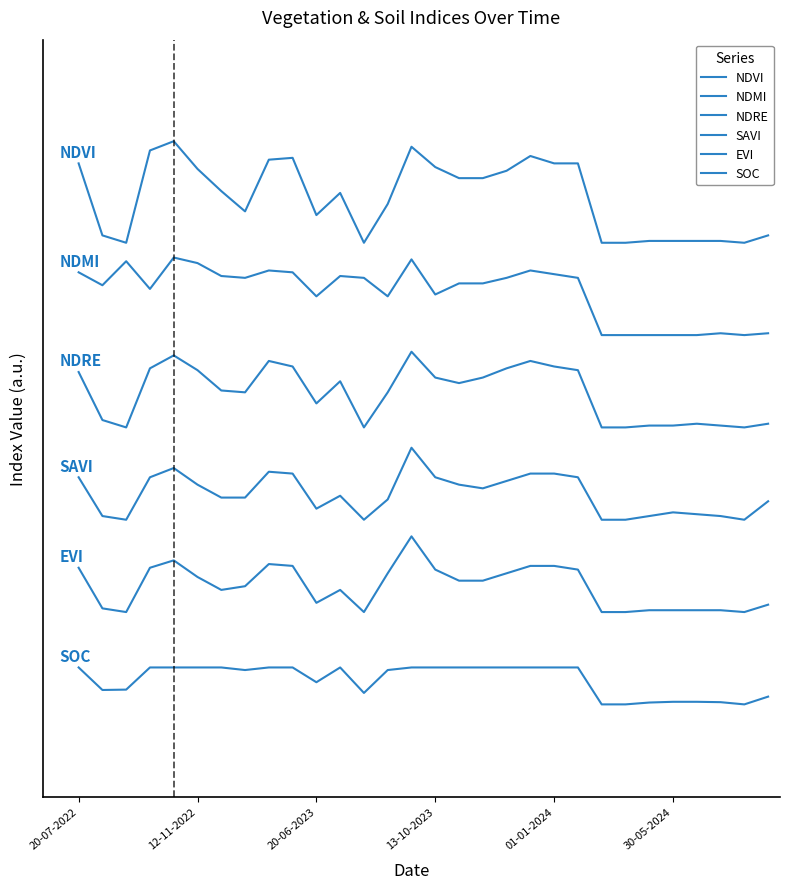

Does the chart have visible grid lines?

No